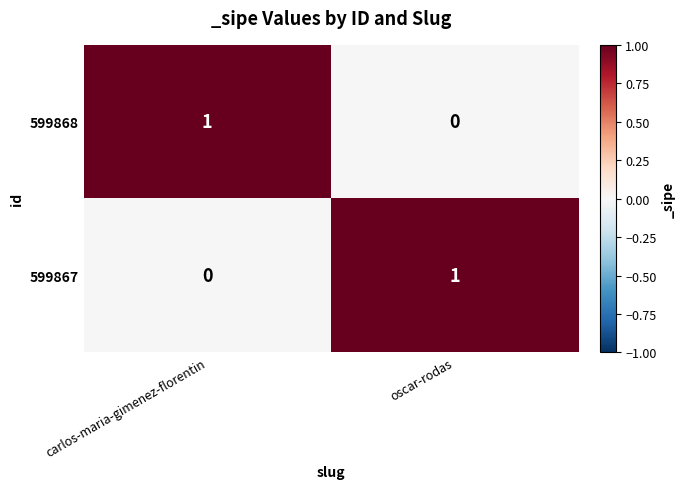

The 599867 series shows 0 at carlos-maria-gimenez-florentin. True or false?

True